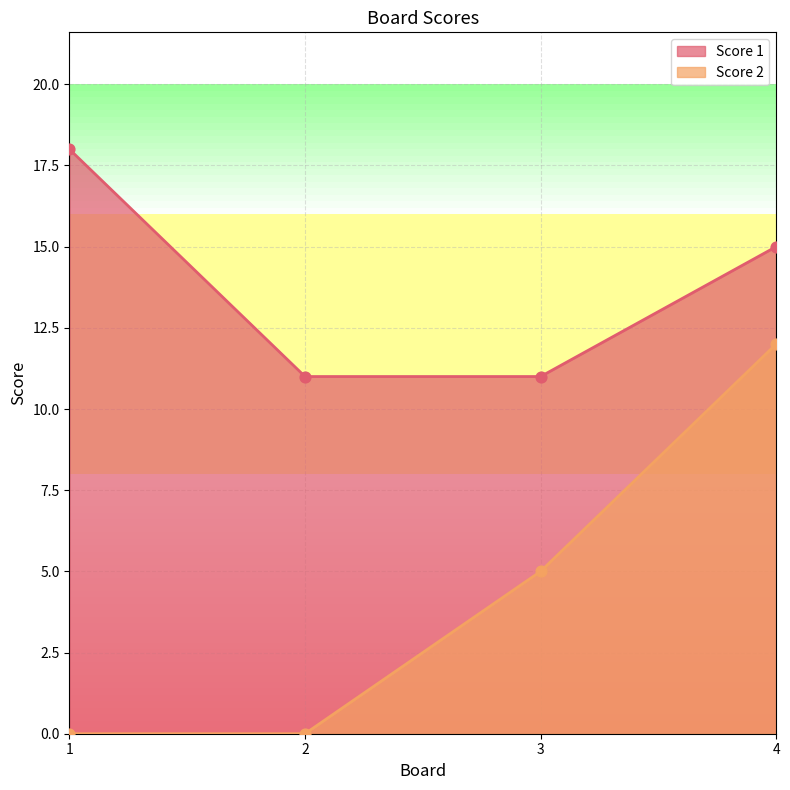

At how many categories does at least one series exceed 2?

4